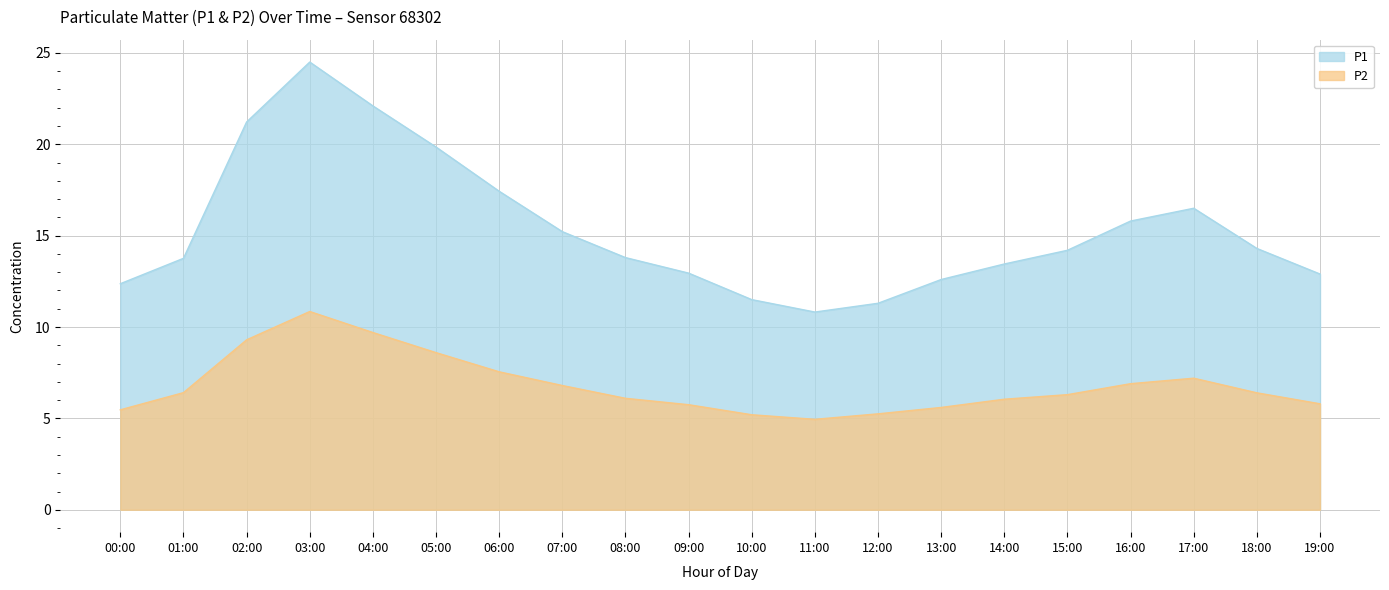

At which category is the sum across all series the highest?

03:00